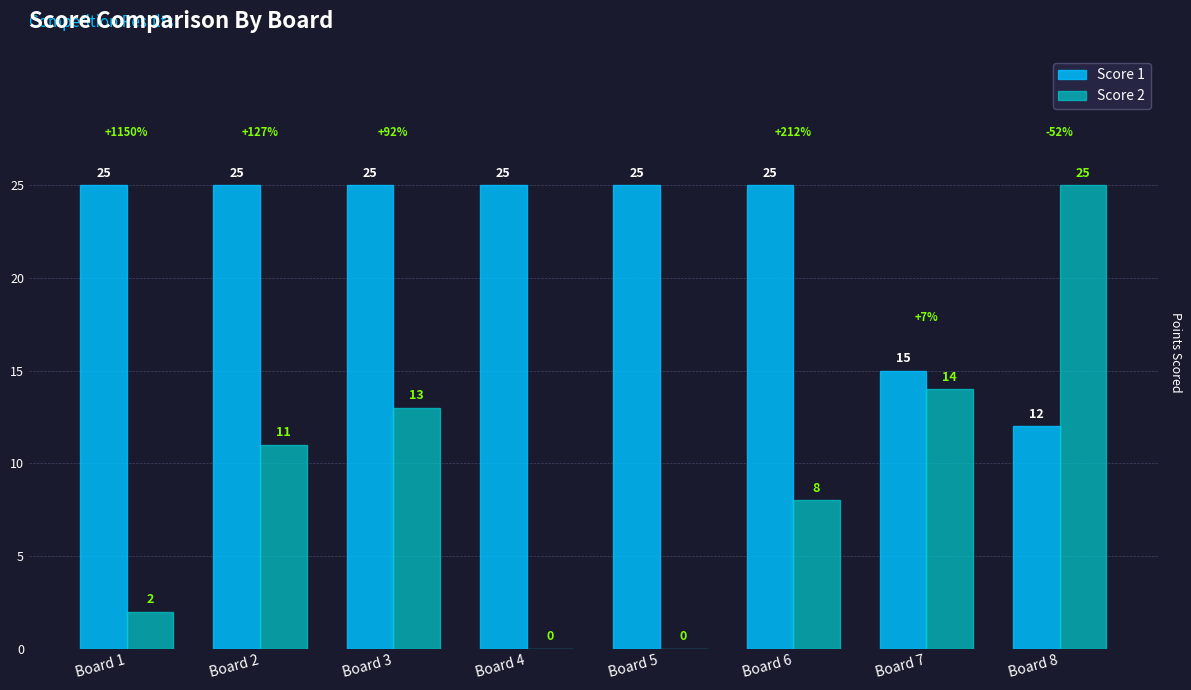

Reading right to left, what are all the values shown in this chart?

Score 1: 12	15	25	25	25	25	25	25
Score 2: 25	14	8	0	0	13	11	2